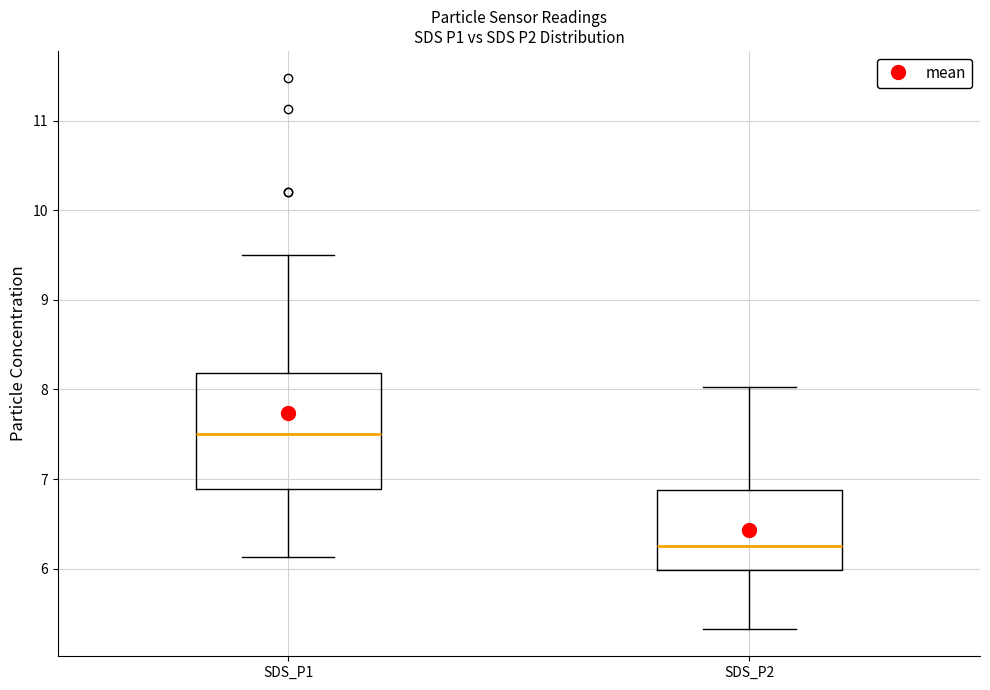

Reading left to right, transcribe this box plot: for each box, give where its median line is, the range the box spans, and where its two whiskers end, as read against the y-axis. The values are not printed on the chart, so give them approximately, as read against the axis.

SDS_P1: median 7.5, box 6.9 to 8.2, whiskers 6.1 to 9.5
SDS_P2: median 6.3, box 6.0 to 6.9, whiskers 5.3 to 8.0